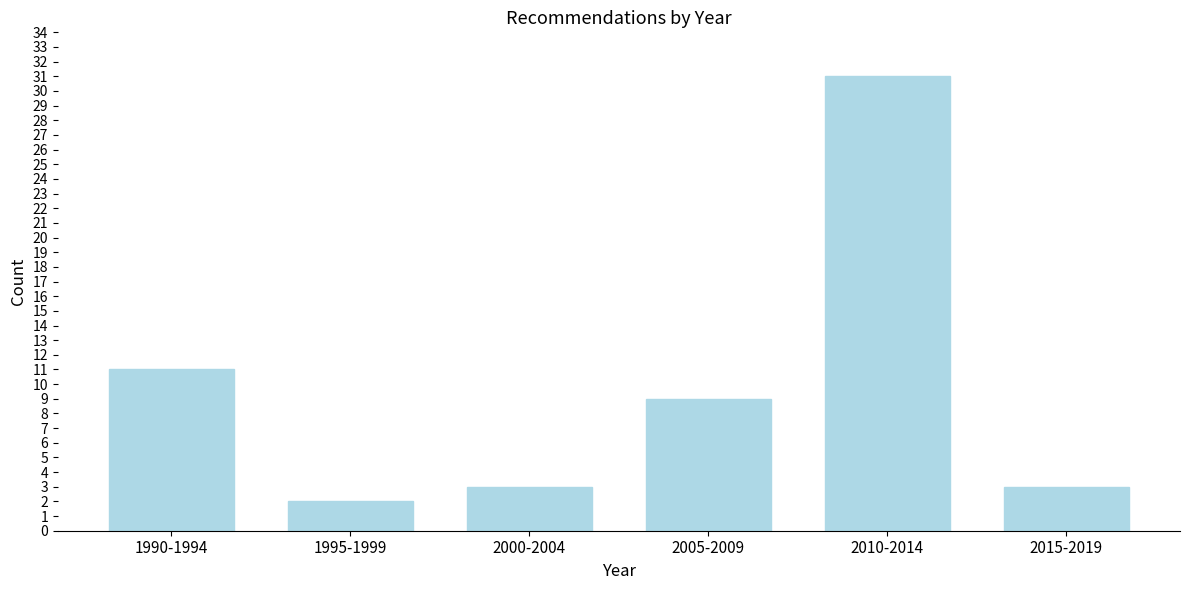

Reading left to right, what are all the values shown in this chart?

11	2	3	9	31	3